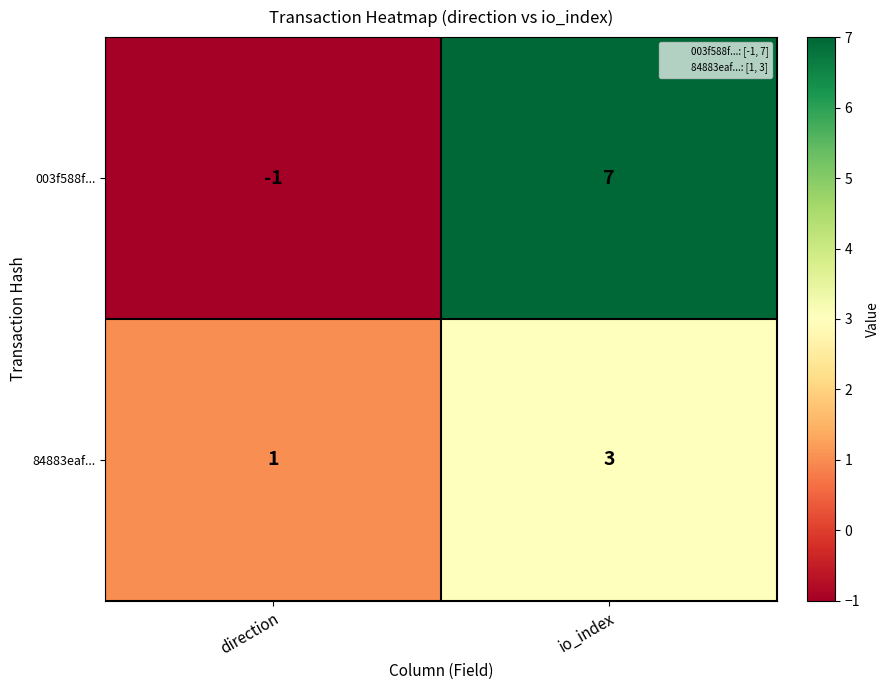

Is the value of 84883eaf... at direction greater than the value of 003f588f... at io_index?

No